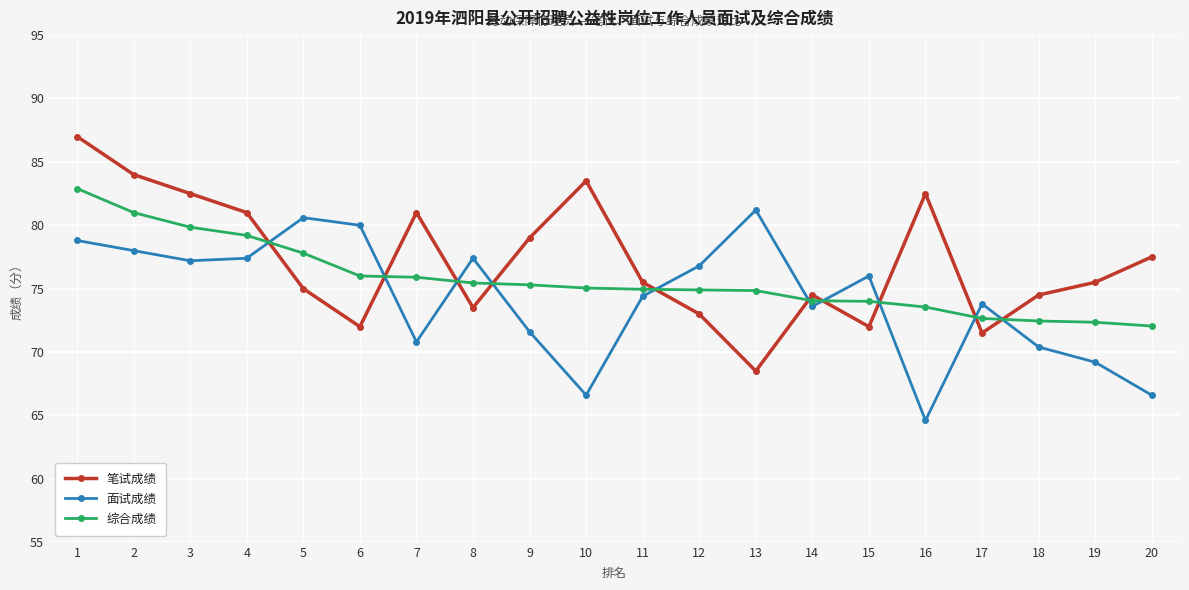

How many lines are shown in the chart?

3